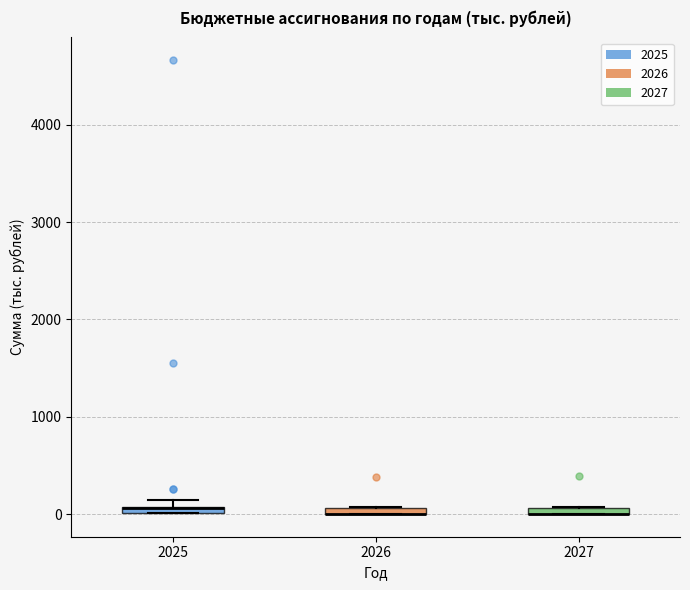

Where is the lower edge of the box at x = 2026 on the y-axis? The values are not printed on the chart, so give them approximately, as read against the axis.

0